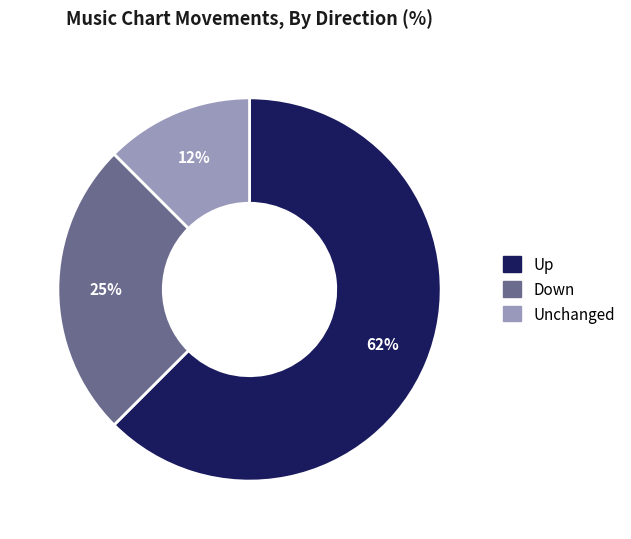

Does any single category account for the majority?

Yes